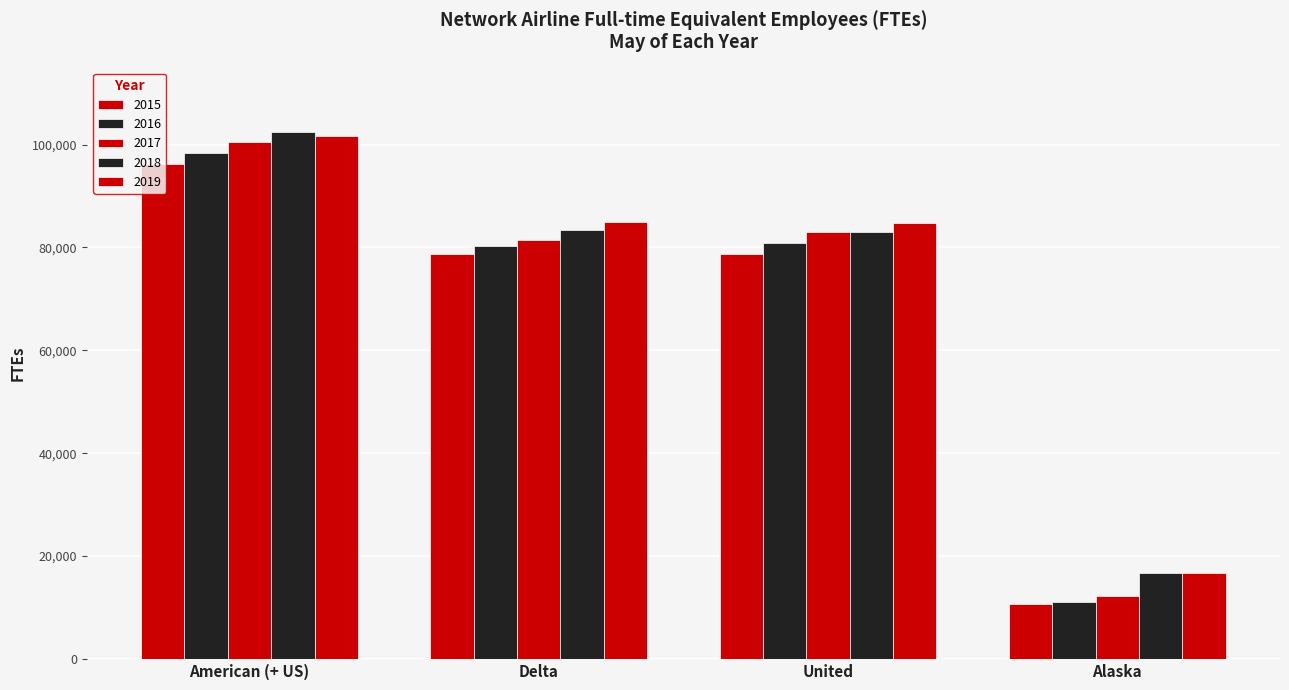

The 2015 series shows 30690 at Delta. True or false?

False